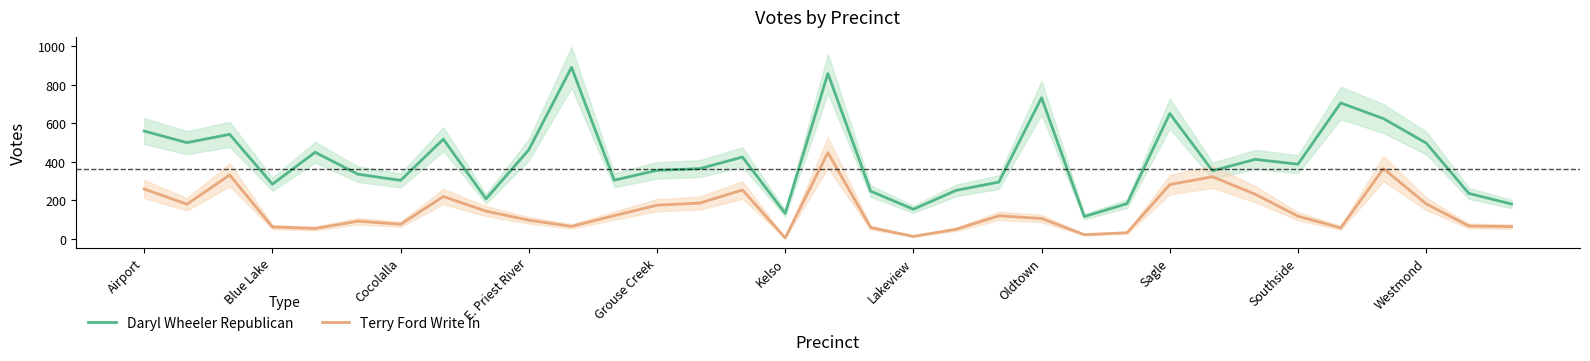

True or false: Daryl Wheeler Republican and Terry Ford Write In intersect in this chart.

False